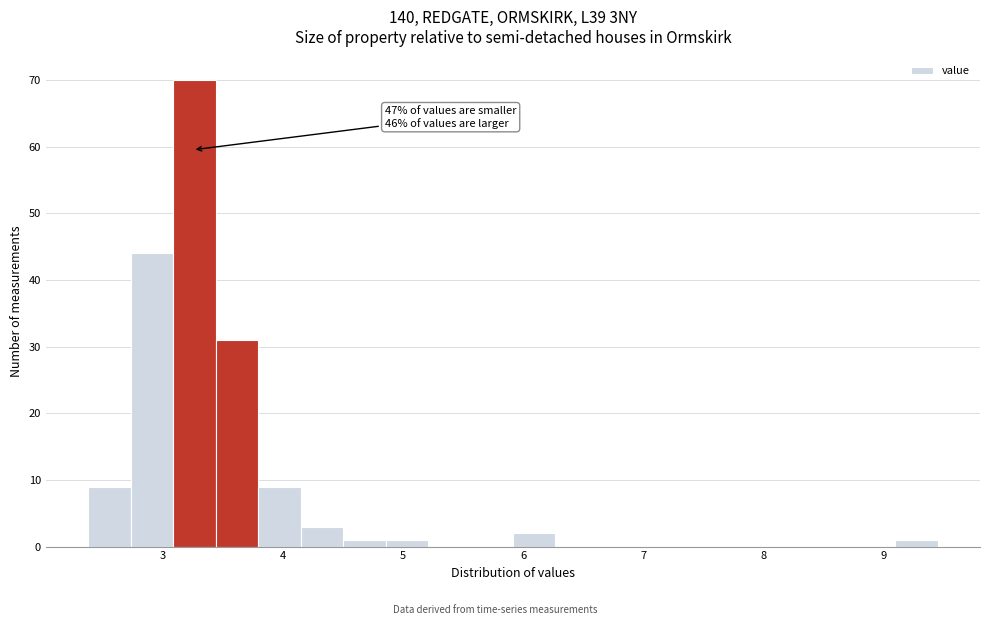

Read against the x-axis, roughly where is the centre of the tallest bar?

3.3